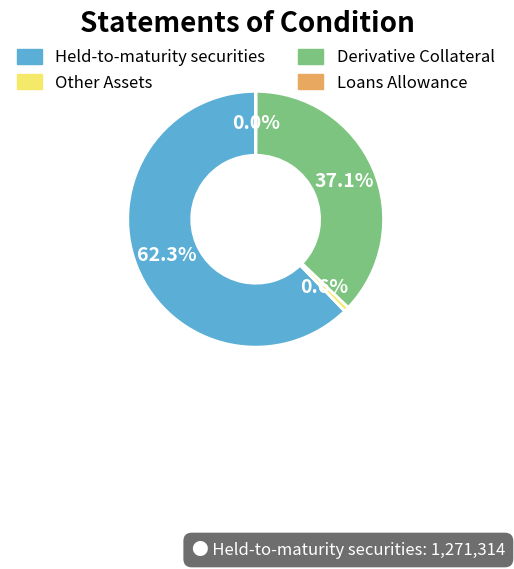

Is there a majority slice in this chart?

Yes